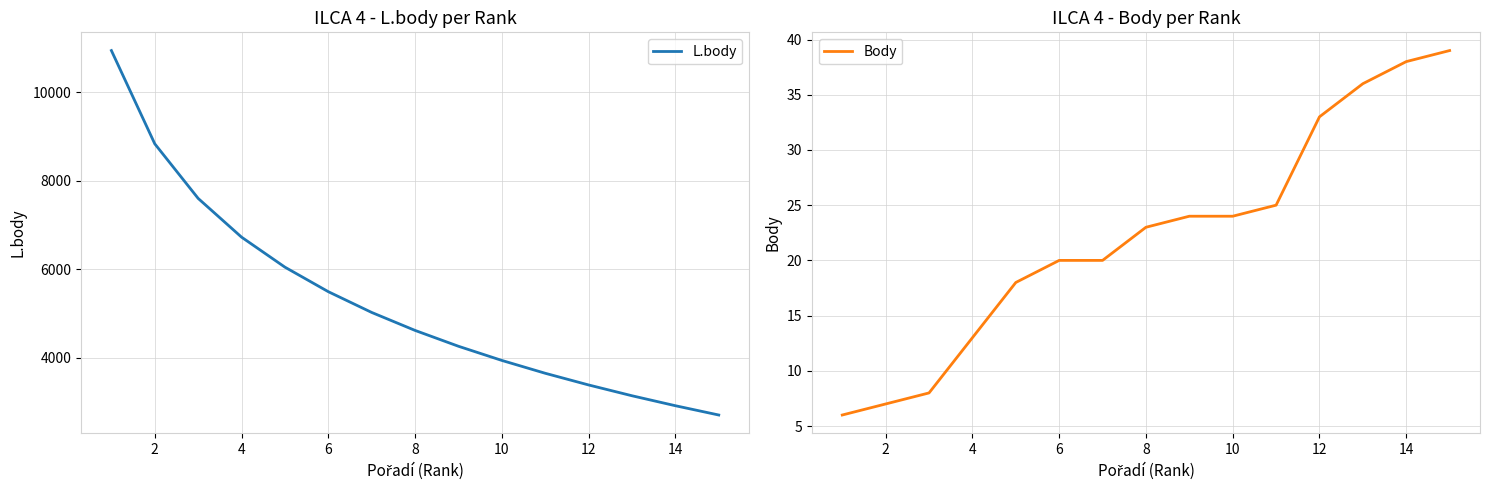

Is it true that Body equals 23 at 12?

False